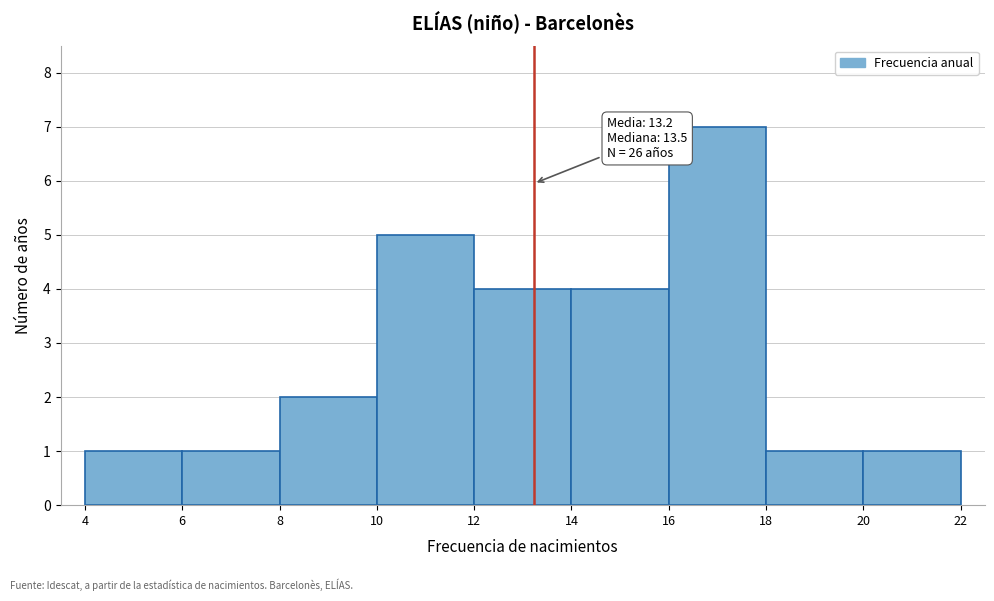

Which range on the x-axis has the tallest bar?

16 to 18